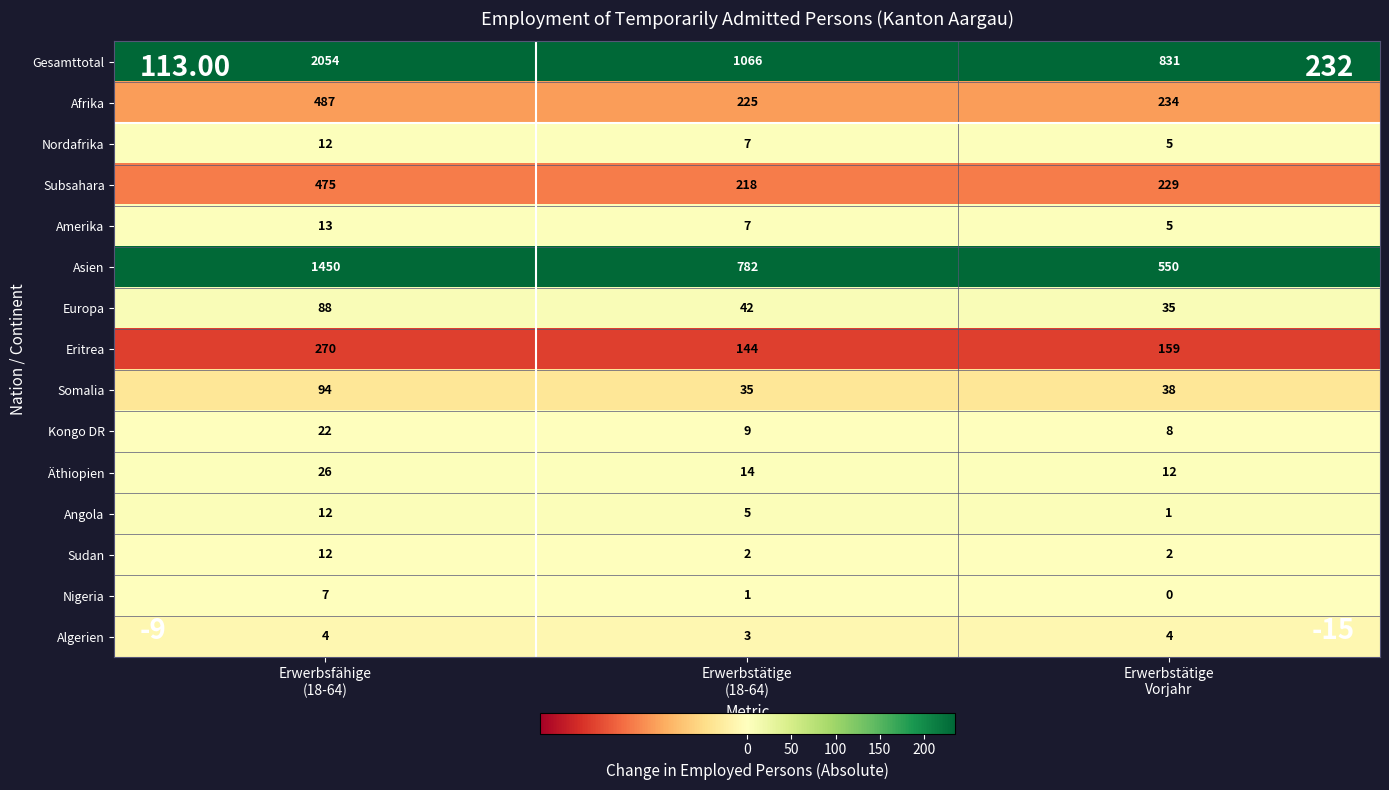

What is the highest value of the Nigeria series?

7